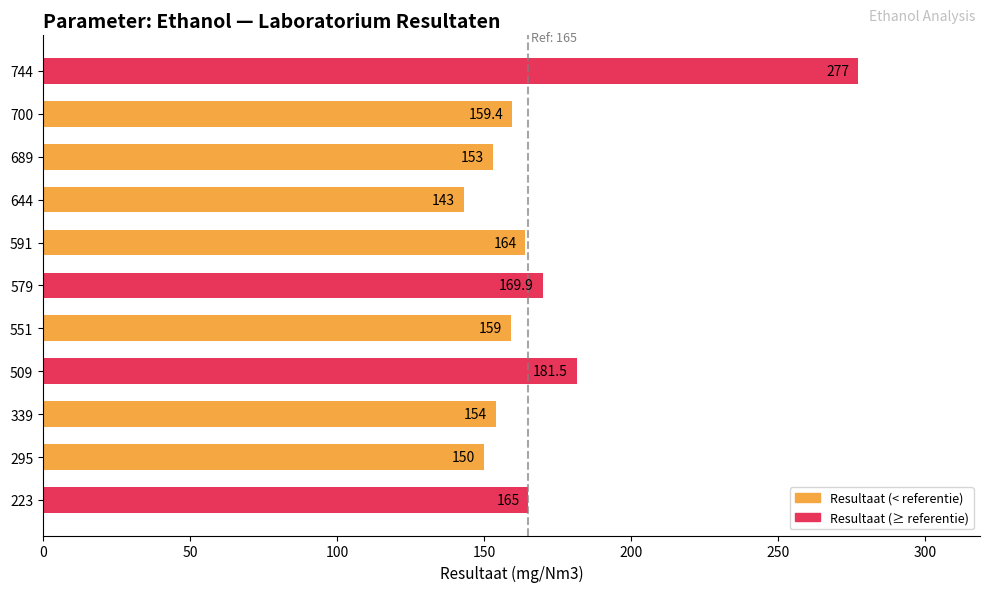

What is the average value?

170.5